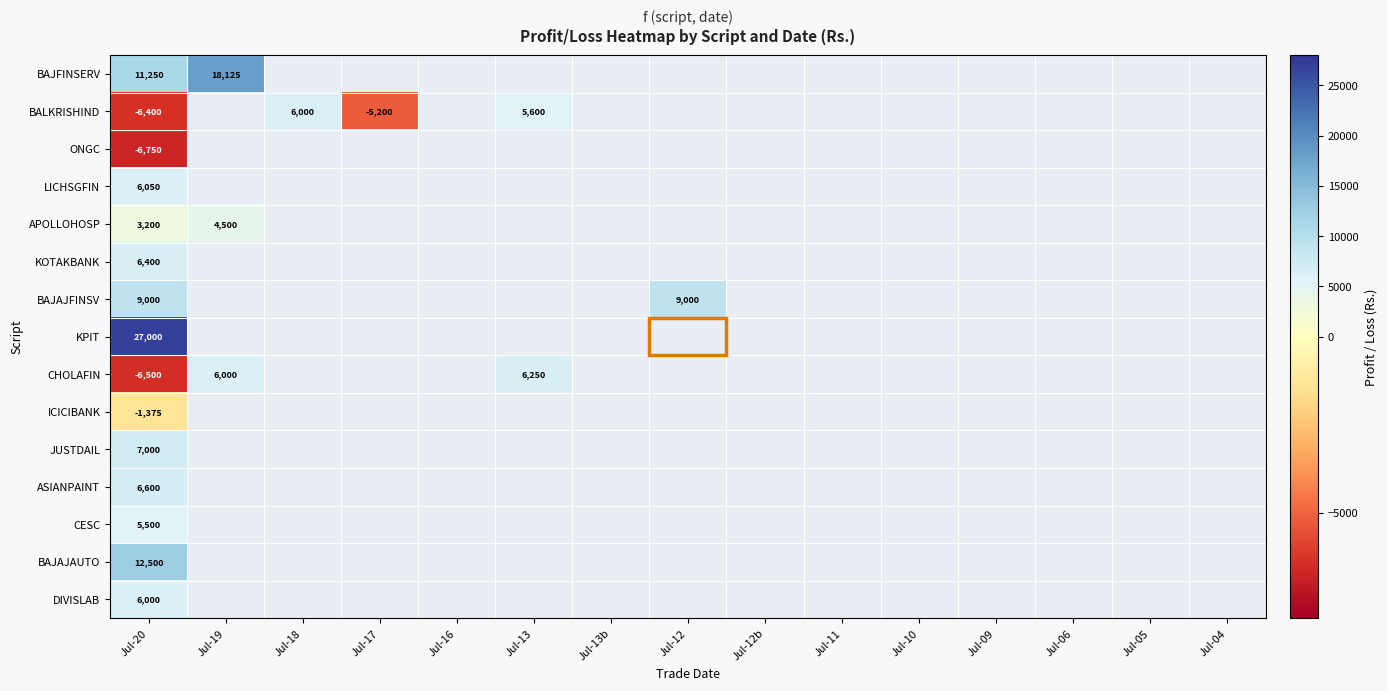

The BALKRISHIND series shows -5200 at Jul-17. True or false?

True